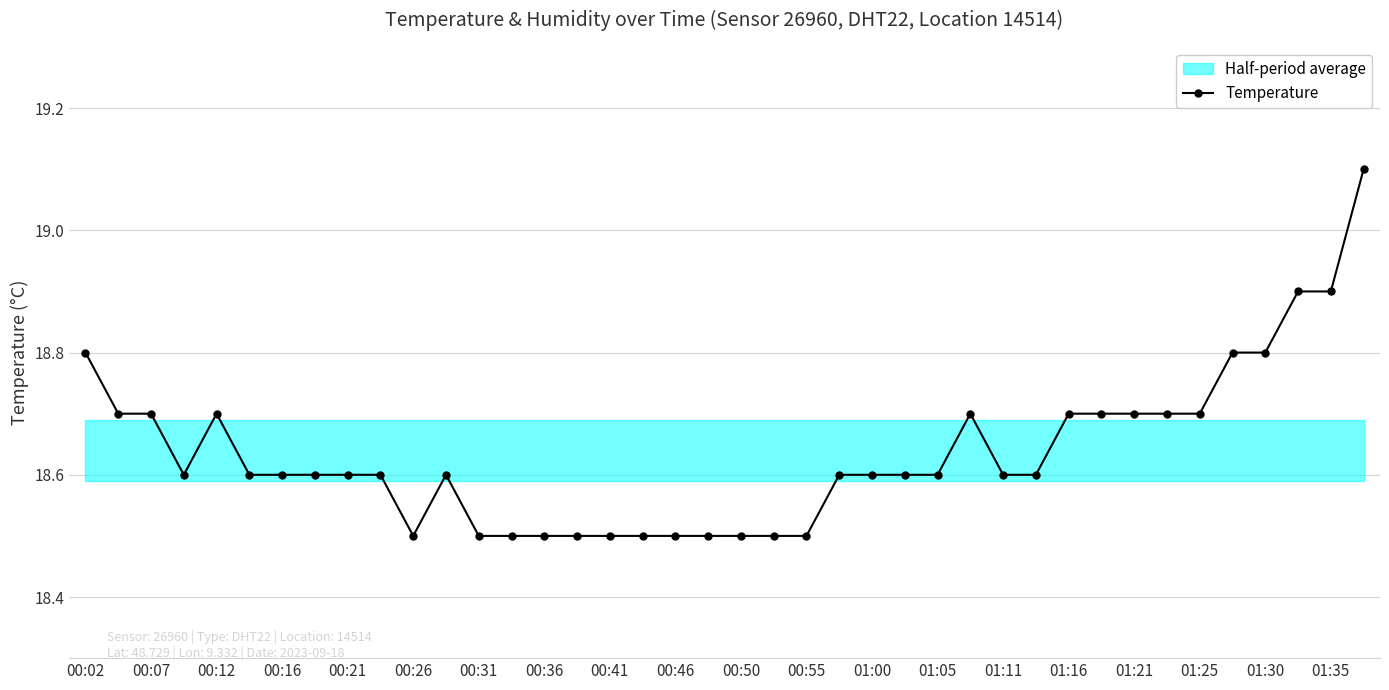

The value of Temperature at 00:41 is 18.5. True or false?

True